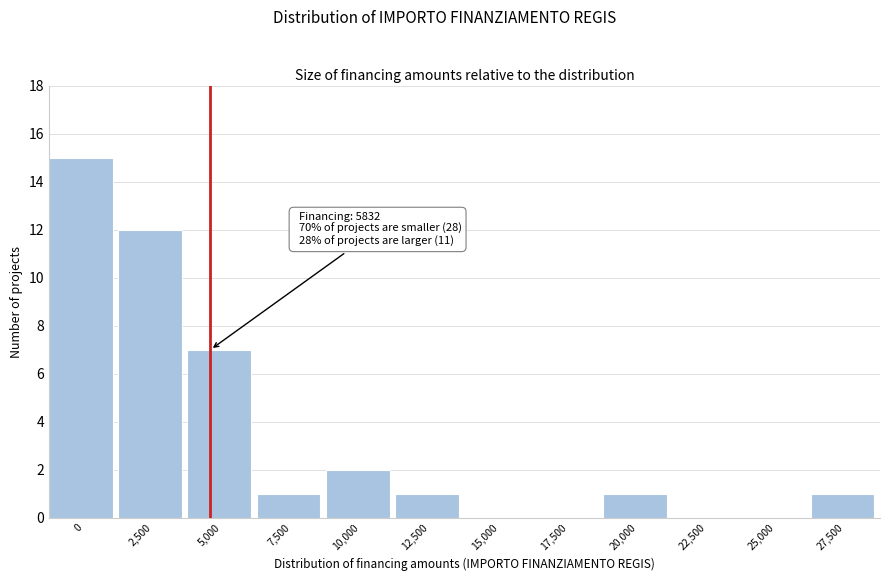

Reading right to left, what are all the values shown in this chart?

27,500=1	25,000=0	22,500=0	20,000=1	17,500=0	15,000=0	12,500=1	10,000=2	7,500=1	5,000=7	2,500=12	0=15